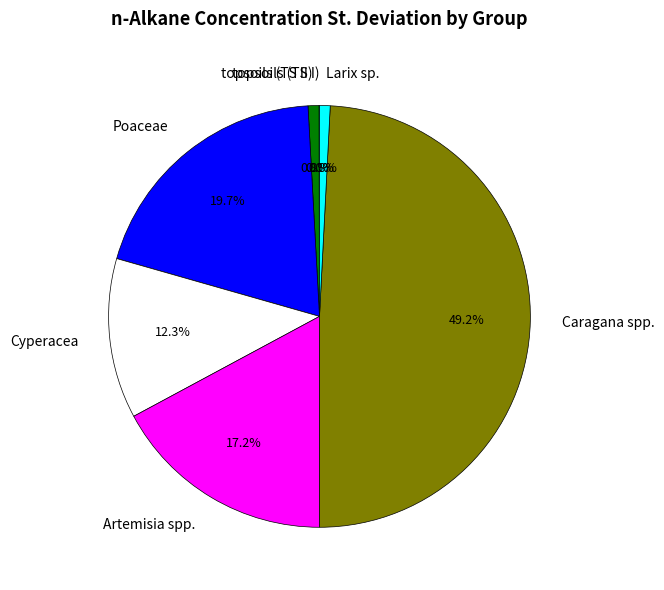

To the nearest percent, what is the difference between the Cyperacea and Artemisia spp. slice percentages?

5%